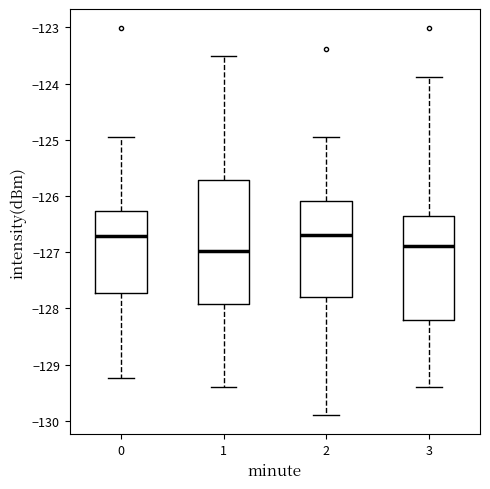

Which box is the tallest, from its lower edge to its upper edge?

1